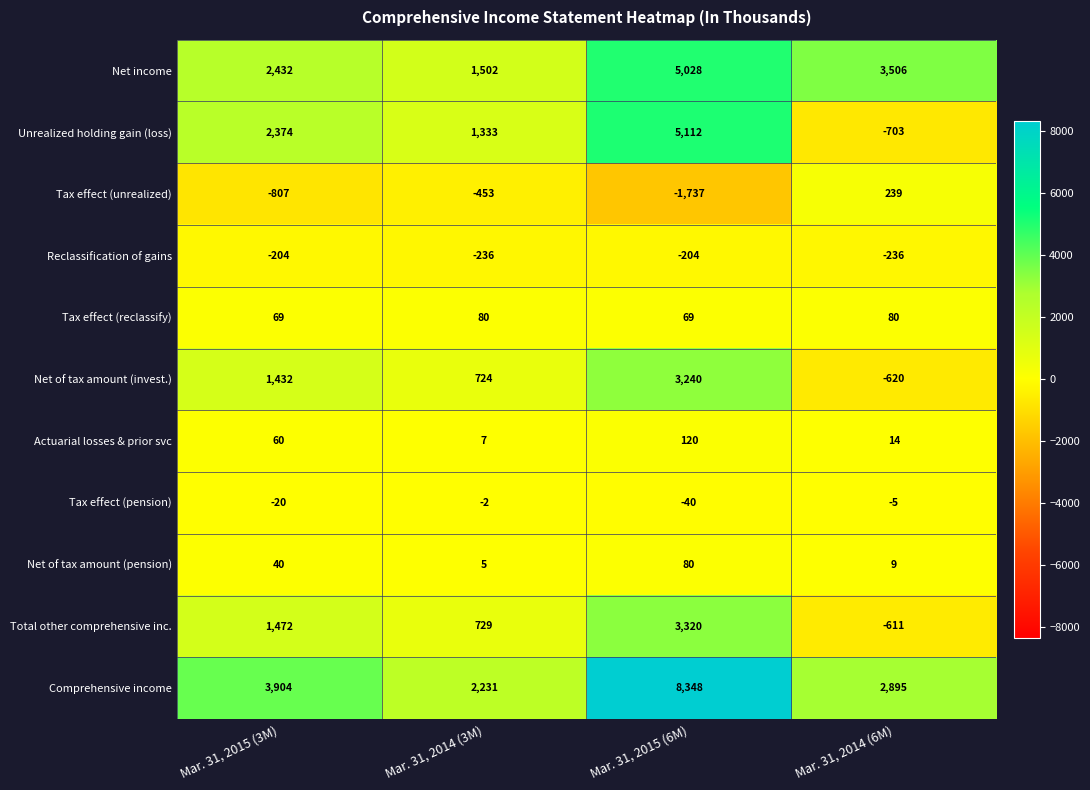

Rank the series at Mar. 31, 2015 (6M) from highest to lowest value.

Comprehensive income, Unrealized holding gain (loss), Net income, Total other comprehensive inc., Net of tax amount (invest.), Actuarial losses & prior svc, Net of tax amount (pension), Tax effect (reclassify), Tax effect (pension), Reclassification of gains, Tax effect (unrealized)